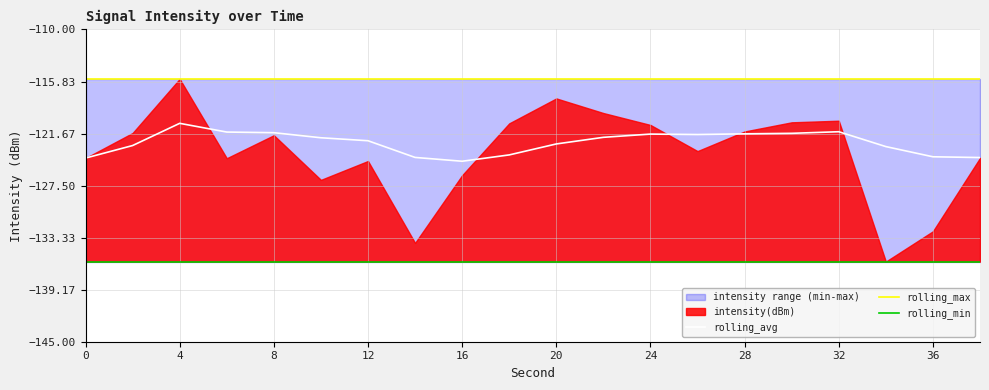

Is it true that rolling_avg equals -68.6 at 16?

False